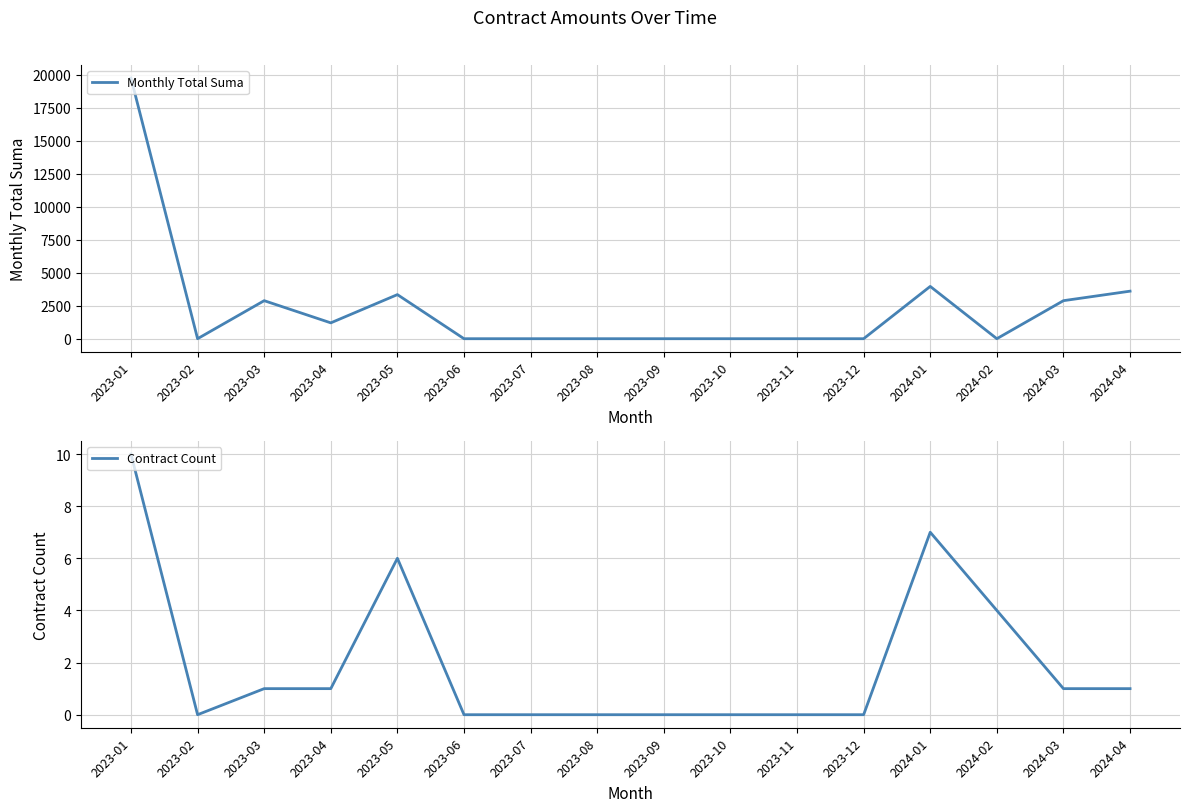

At which category does Monthly Total Suma reach its first local peak?

2023-03